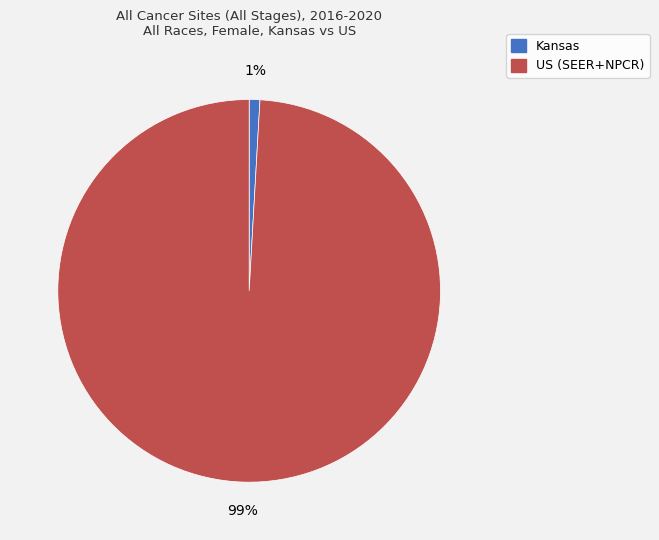

To the nearest percent, what is the combined percentage of Kansas and US (SEER+NPCR)?

100%